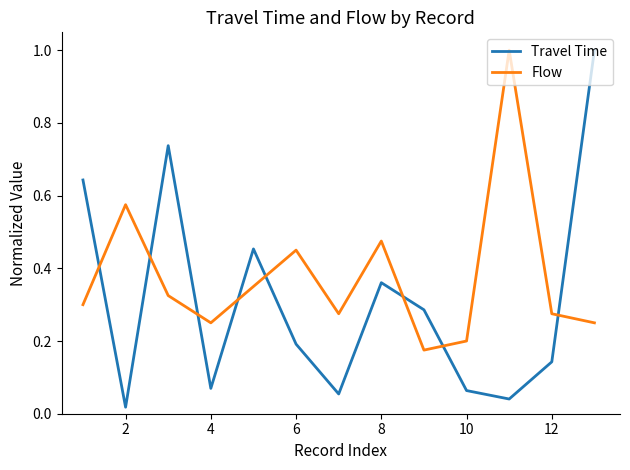

What is the maximum value shown in the chart?

1.0